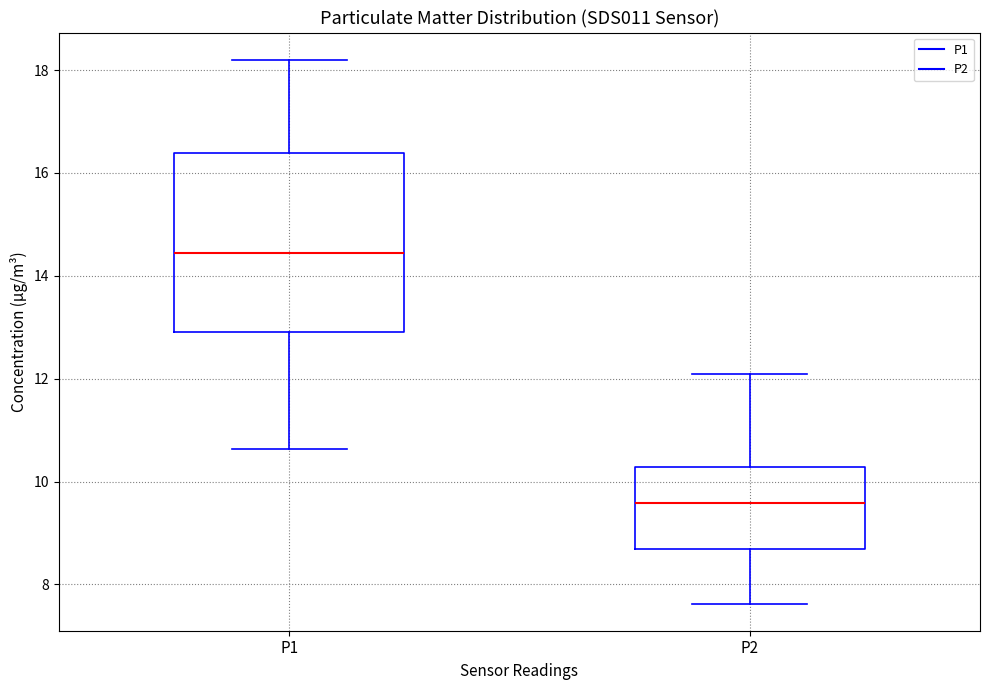

Which box has the lowest median line?

P2